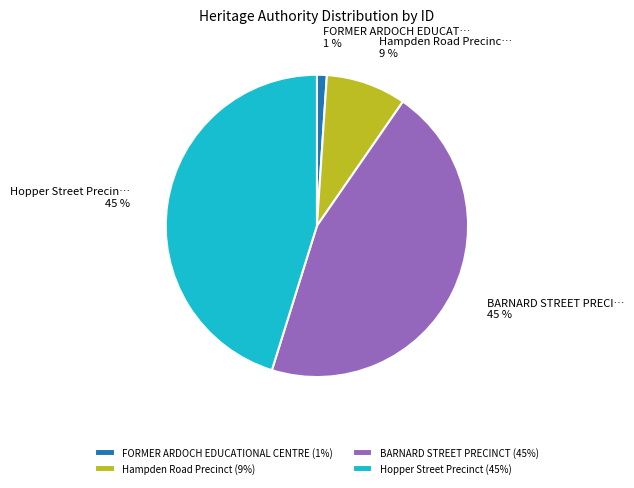

Combined, do Hopper Street Precinct and Hampden Road Precinct account for over 50%?

Yes